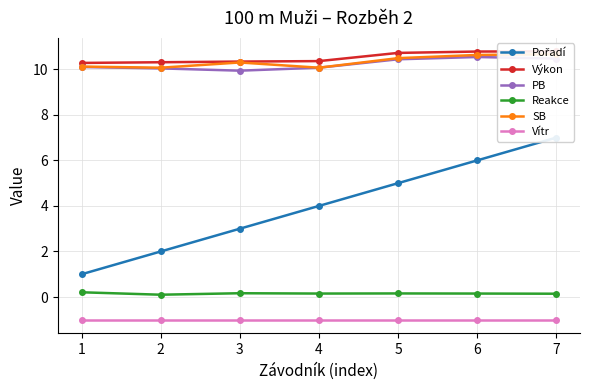

True or false: Pořadí has a value of 2.7 at 6.

False